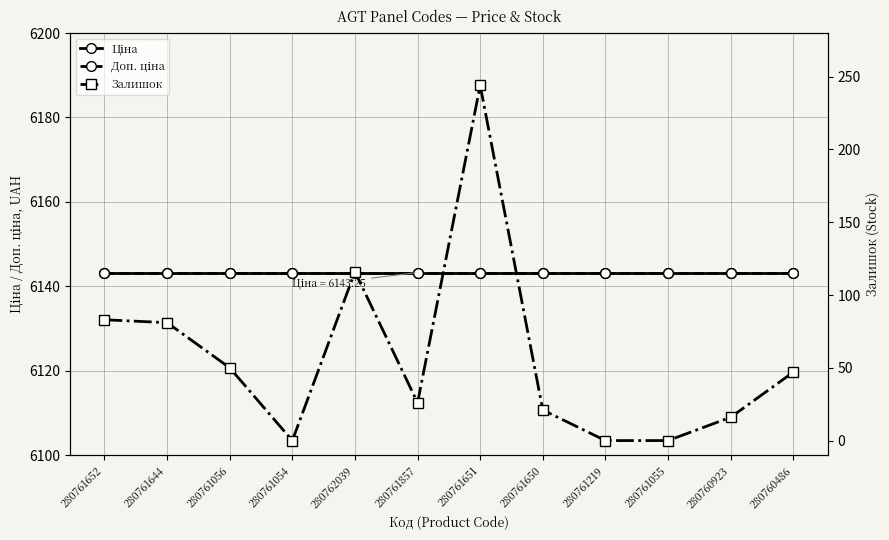

What is the total value across all series at 280760923?

12302.5